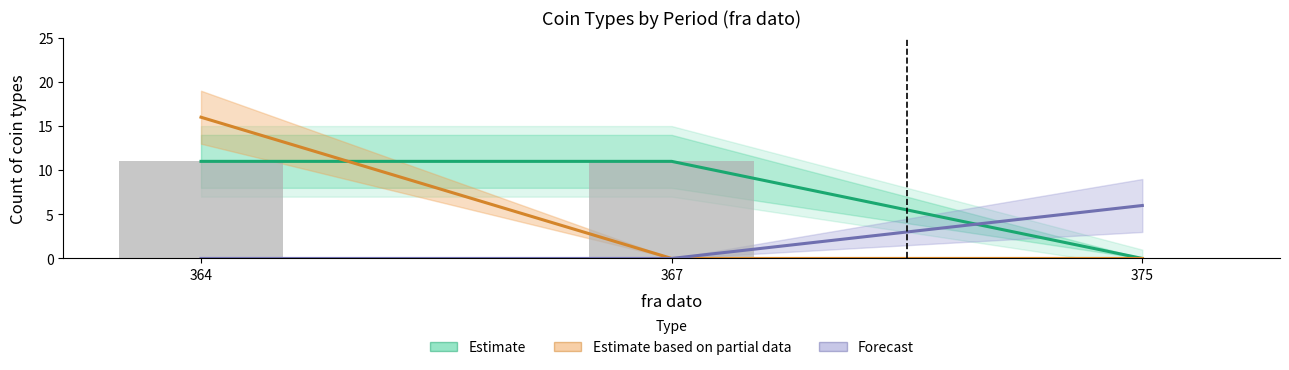

What is the difference between the second highest and minimum values in the Estimate series?

11